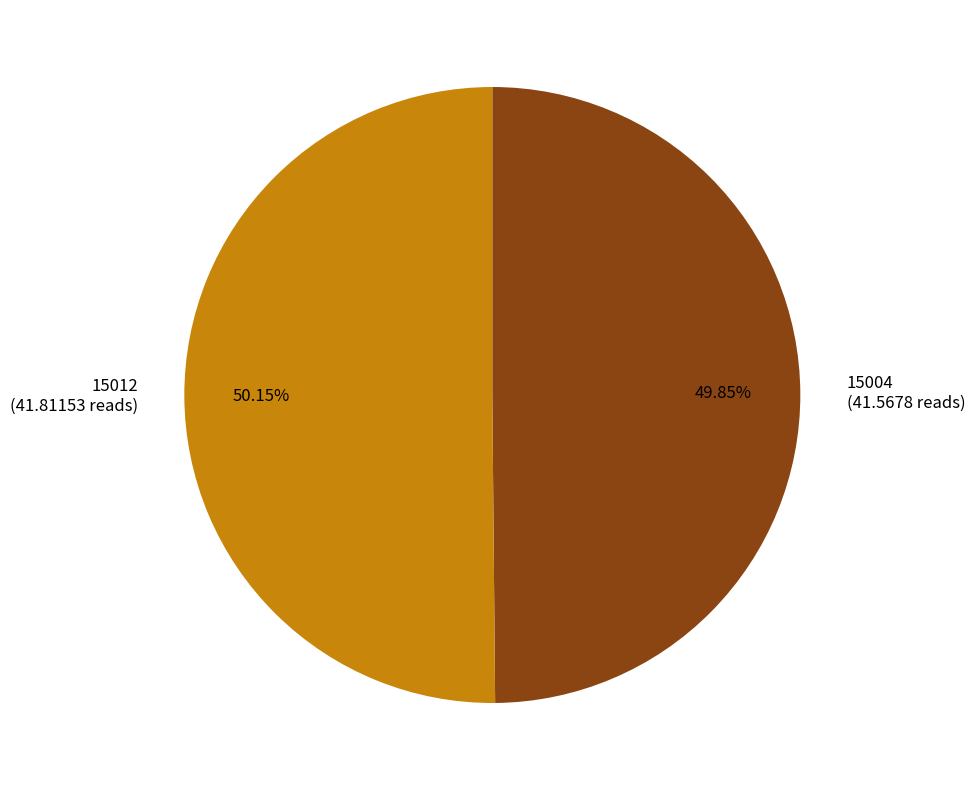

What is the total percentage of 15012 and 15004?

100.0%